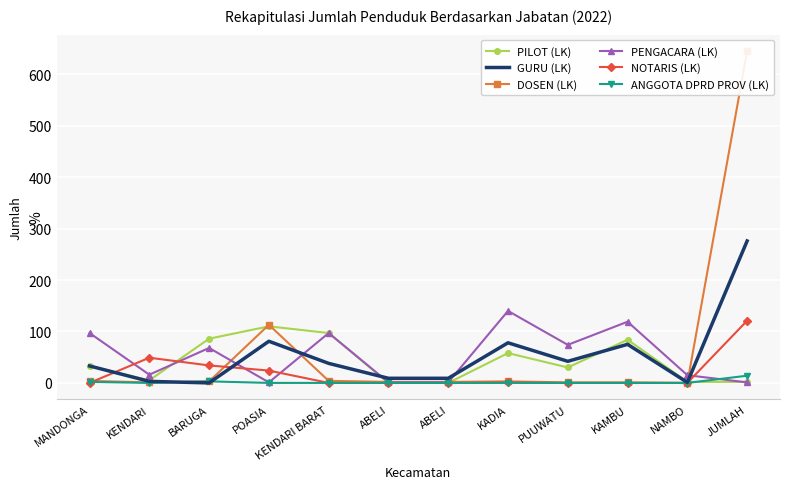

What is the difference between the maximum and minimum values in the NOTARIS (LK) series?

121